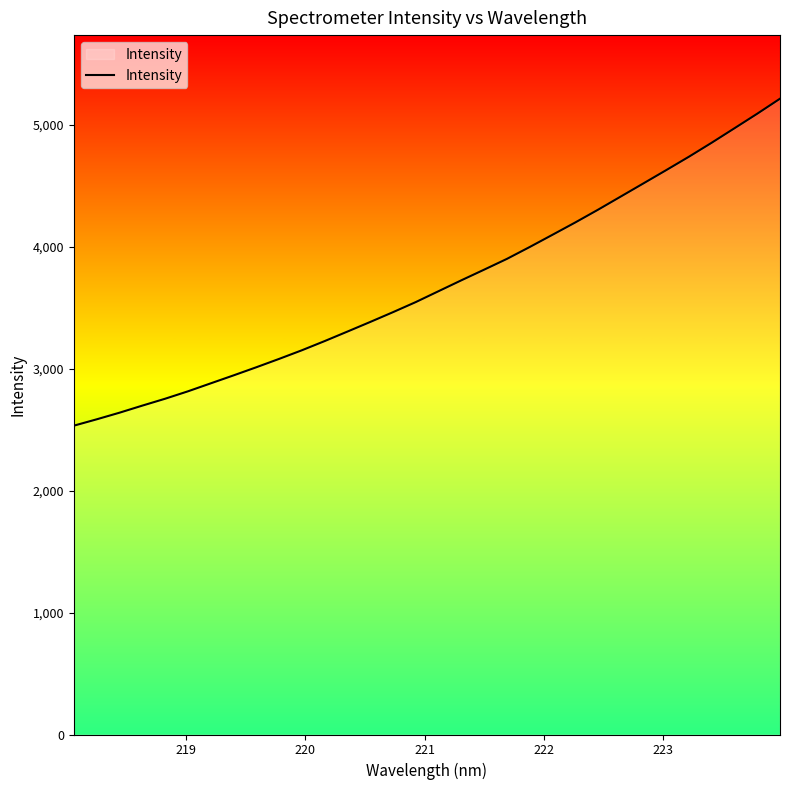

What is the minimum value shown in the chart?

2532.9